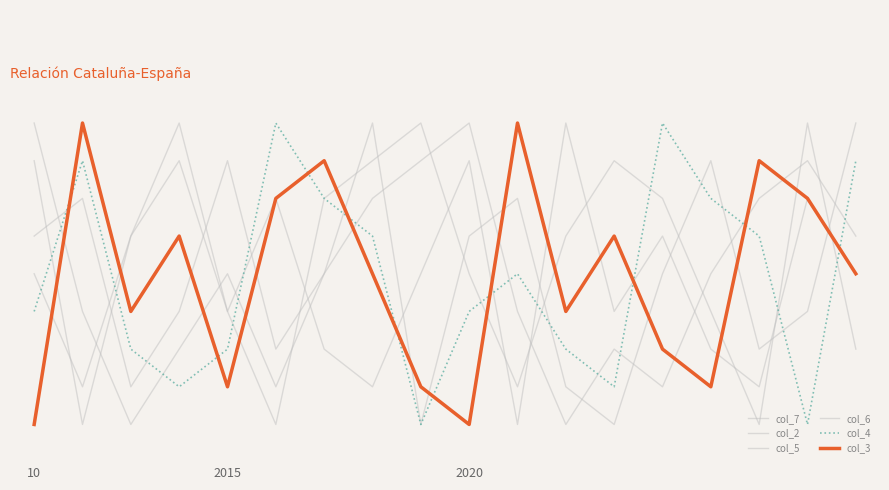

Does the chart have visible grid lines?

No